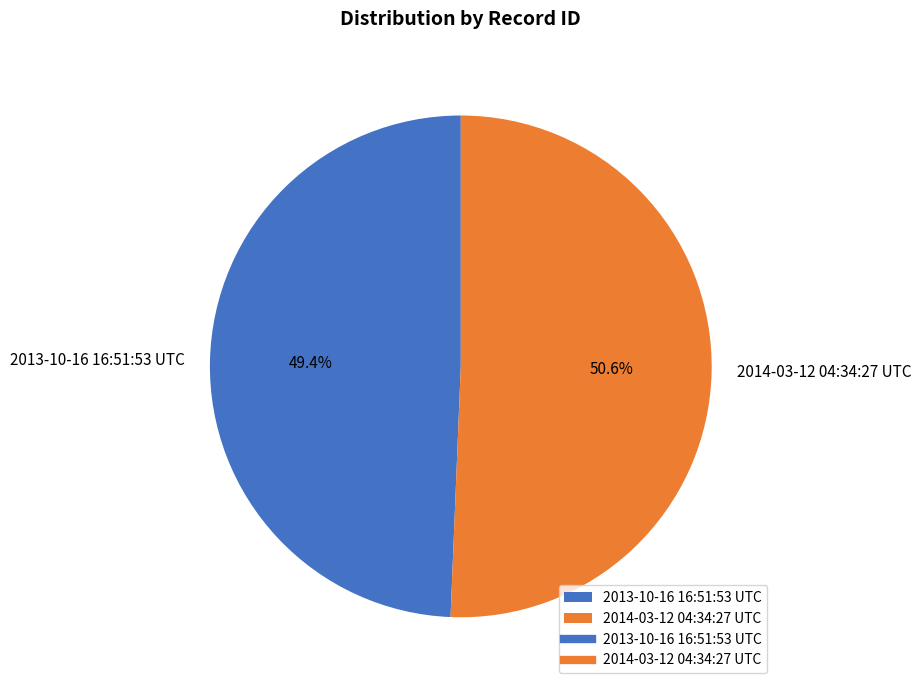

Approximately how many times larger is the value at 2013-10-16 16:51:53 UTC compared to 2014-03-12 04:34:27 UTC?

1.0